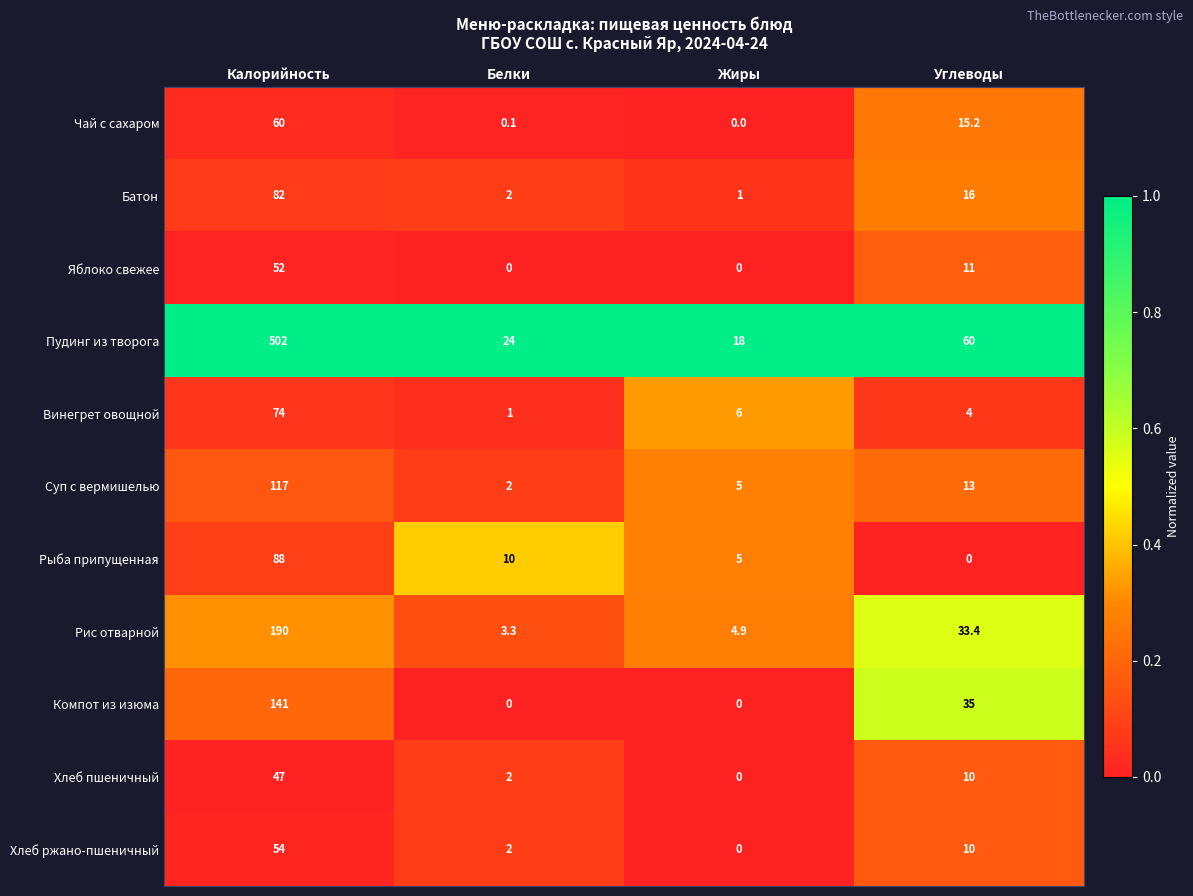

How many distinct data groups are displayed?

11